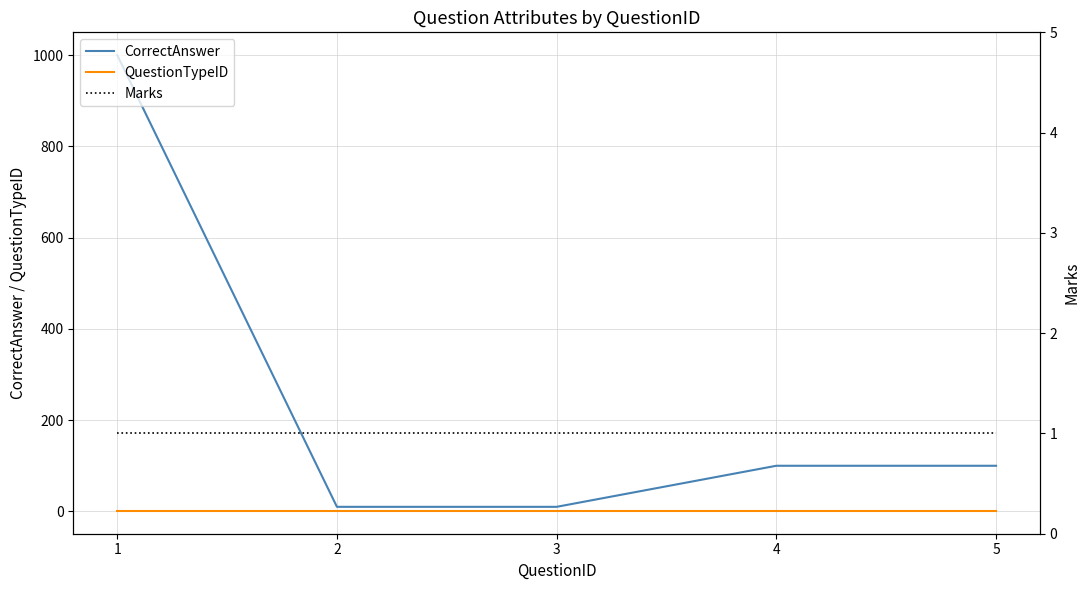

Rank the series by their maximum value, from highest to lowest.

CorrectAnswer, QuestionTypeID, Marks